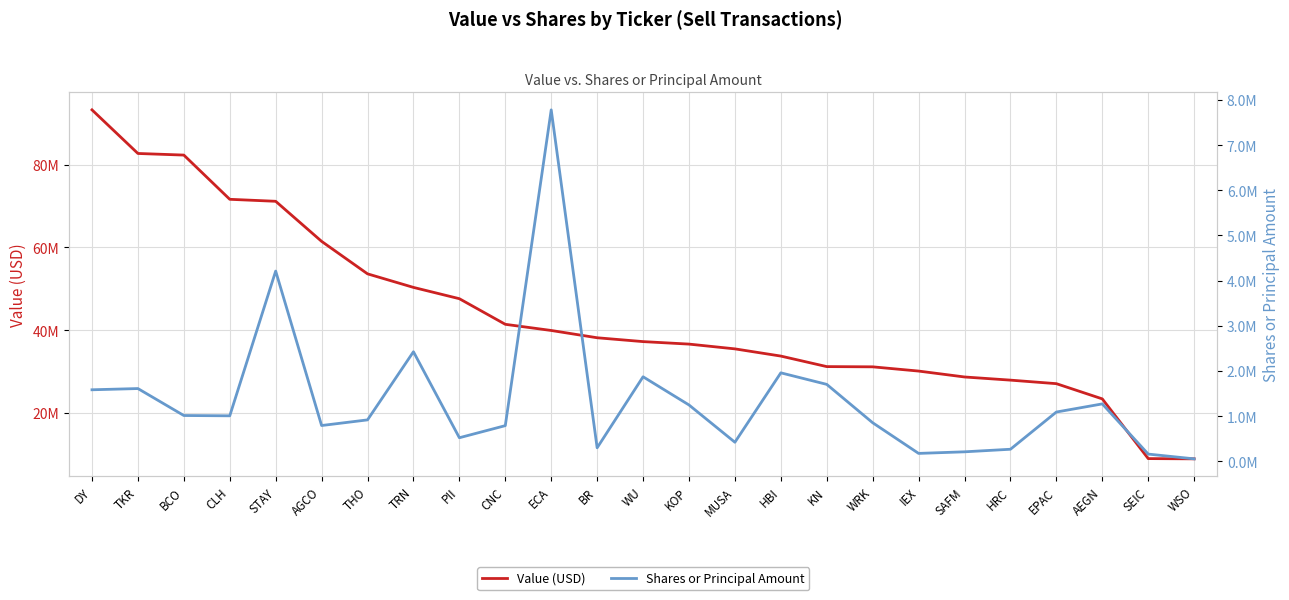

Rank the series at MUSA from highest to lowest value.

Value (USD), Shares or Principal Amount